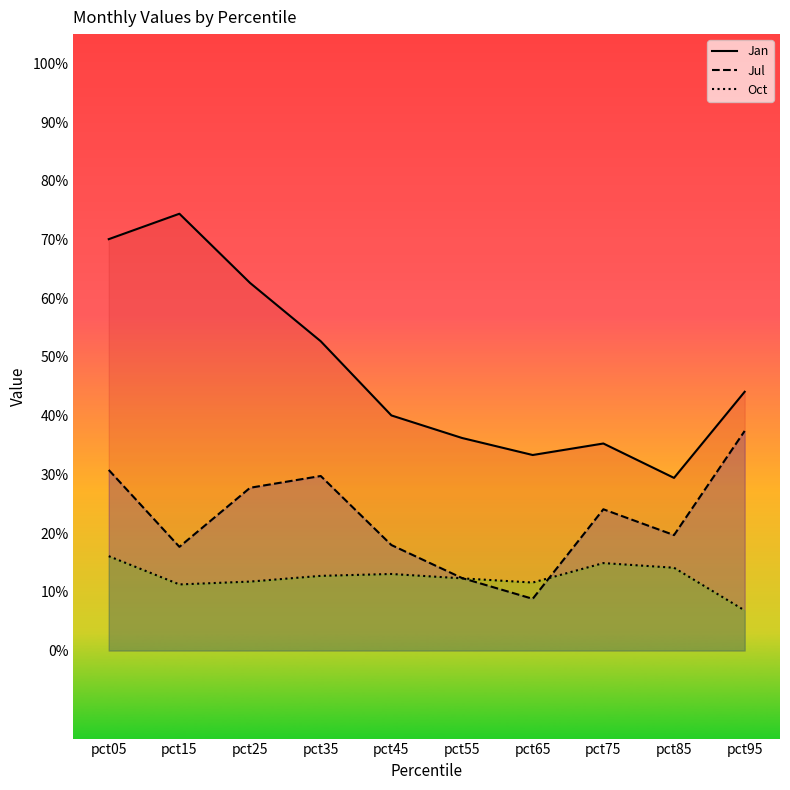

At which category does Oct reach its first local peak?

pct45